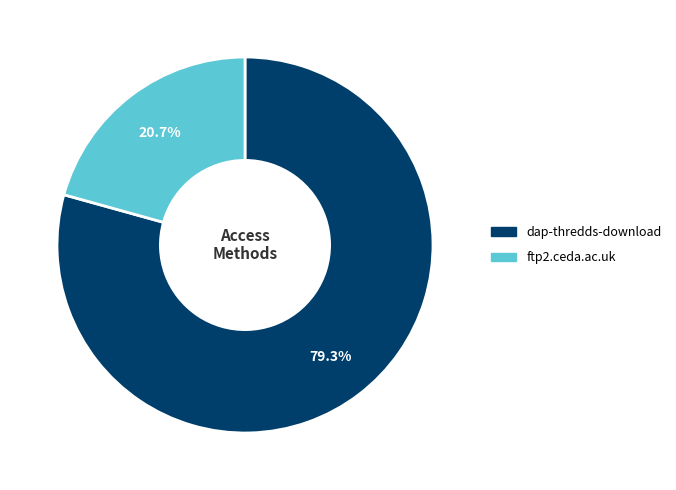

To the nearest percent, what is the combined percentage of dap-thredds-download and ftp2.ceda.ac.uk?

100%